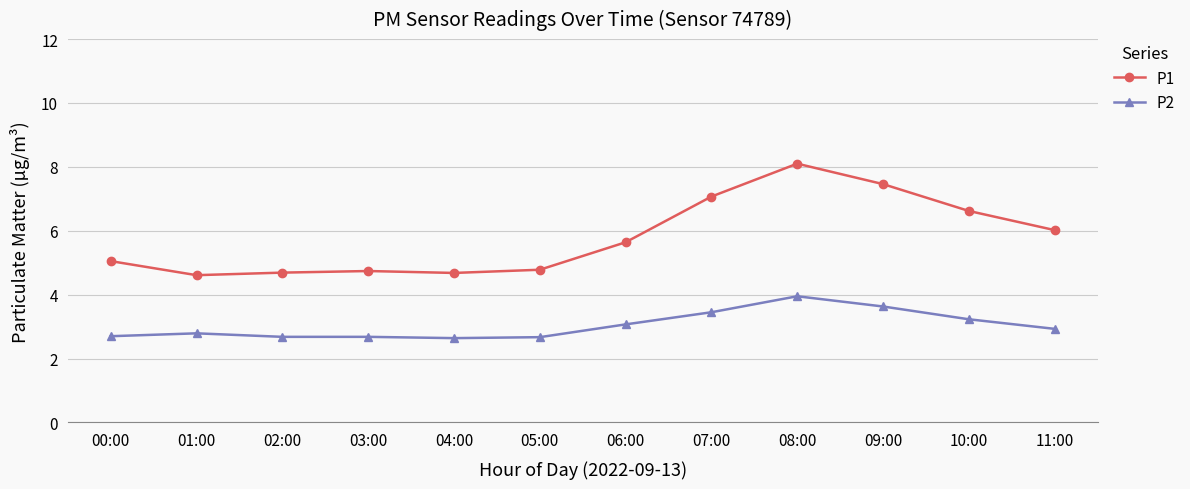

The value of P1 at 06:00 is 3.8. True or false?

False